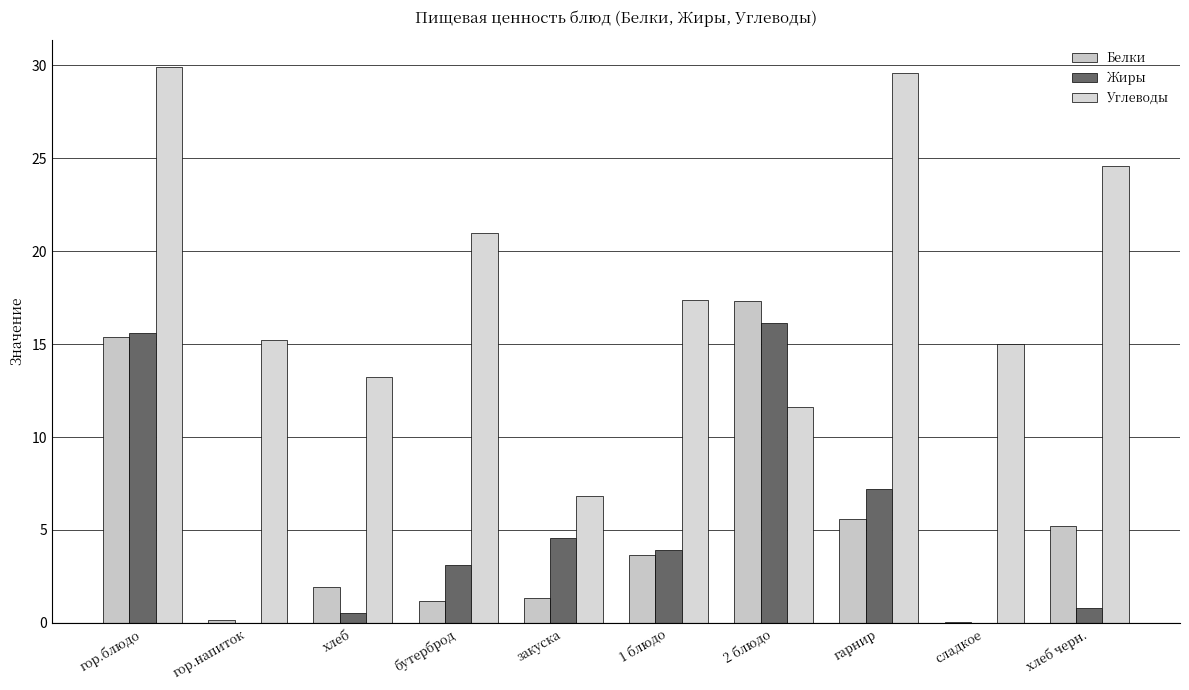

The value of Углеводы at закуска is 1.5. True or false?

False